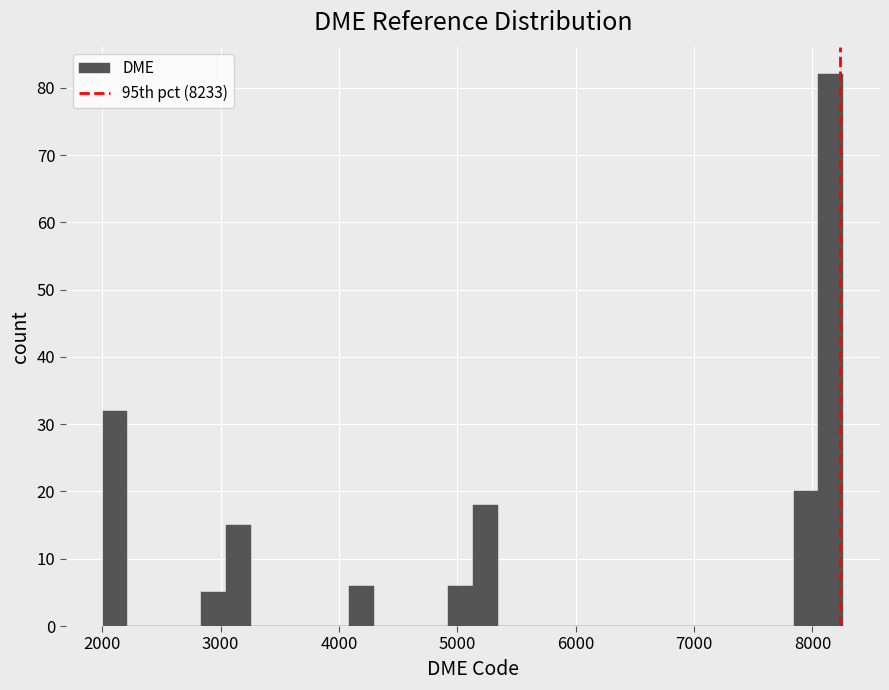

Read against the x-axis, roughly where is the centre of the tallest bar?

8200